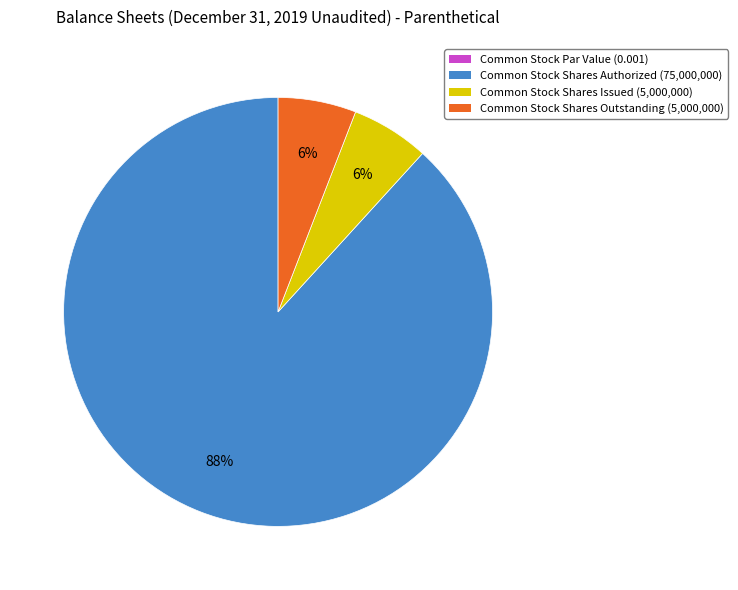

Which has a higher value, Common Stock Shares Outstanding (5,000,000) or Common Stock Shares Authorized (75,000,000)?

Common Stock Shares Authorized (75,000,000)